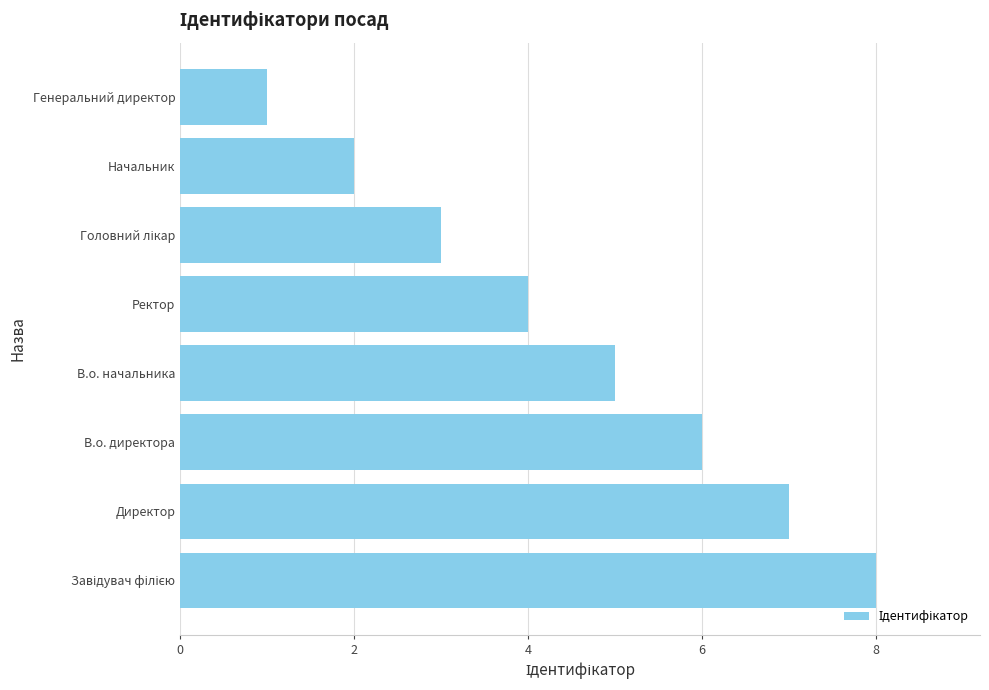

What is the difference between the maximum and minimum values?

7